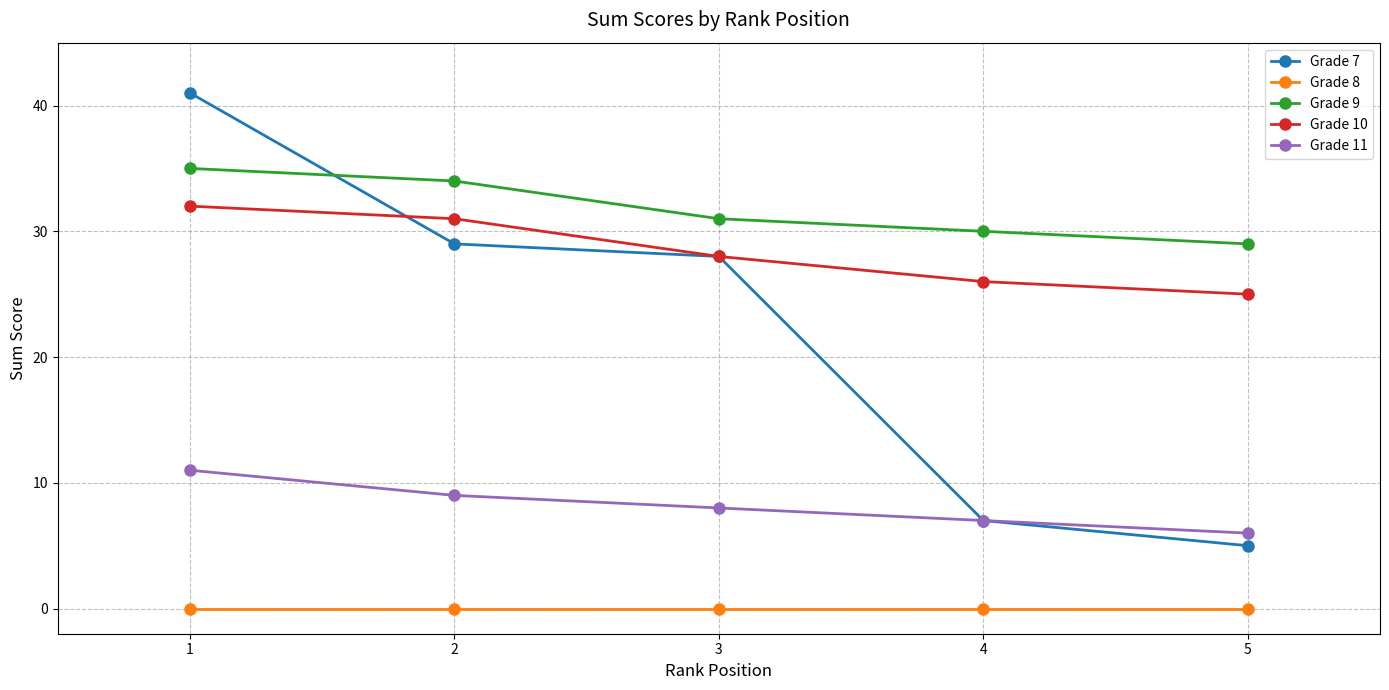

At how many categories does at least one series exceed 32?

2